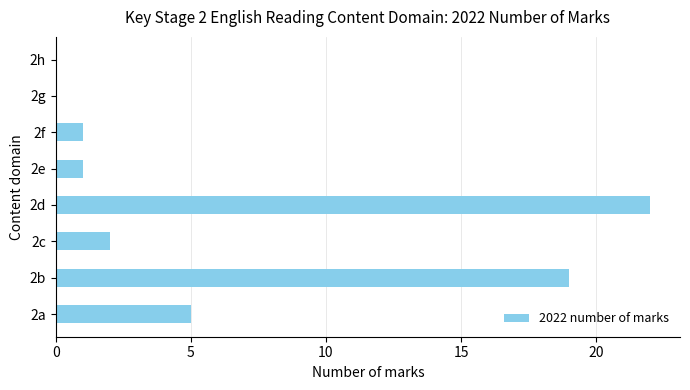

How many categories are shown in the chart?

8